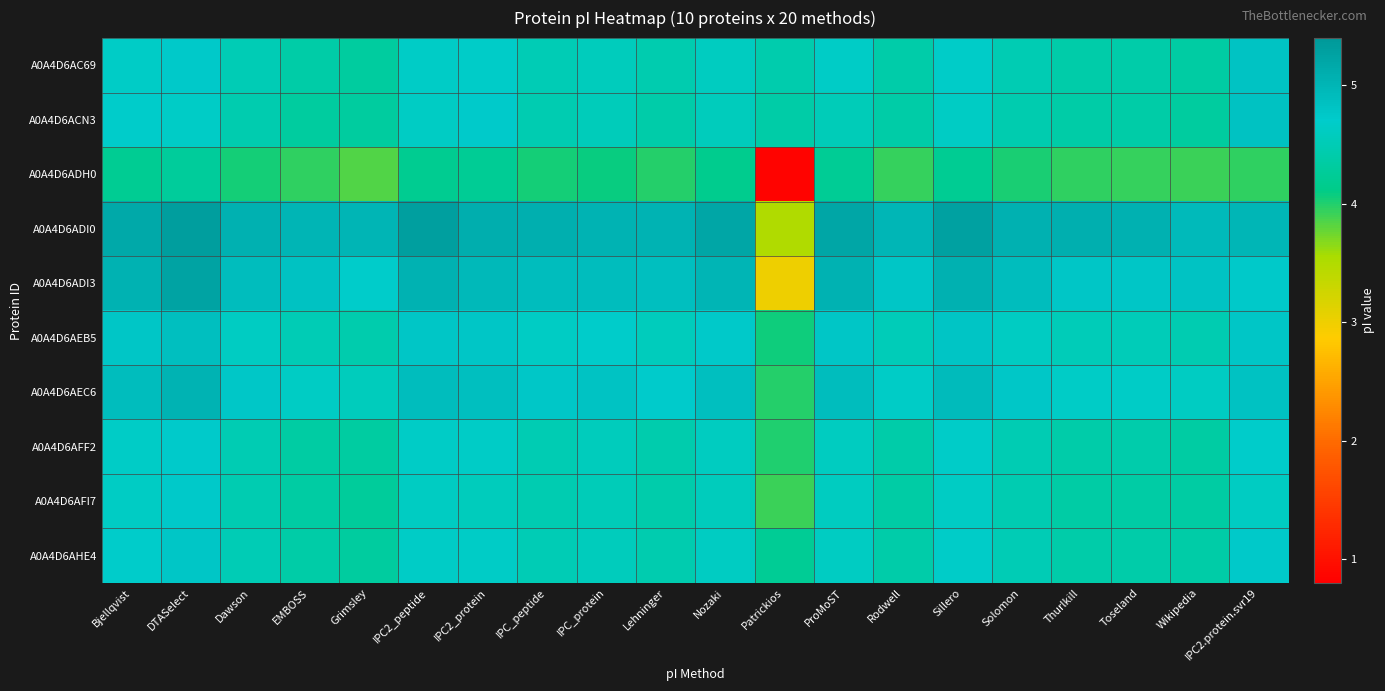

Which label corresponds to the largest value in the chart?

DTASelect